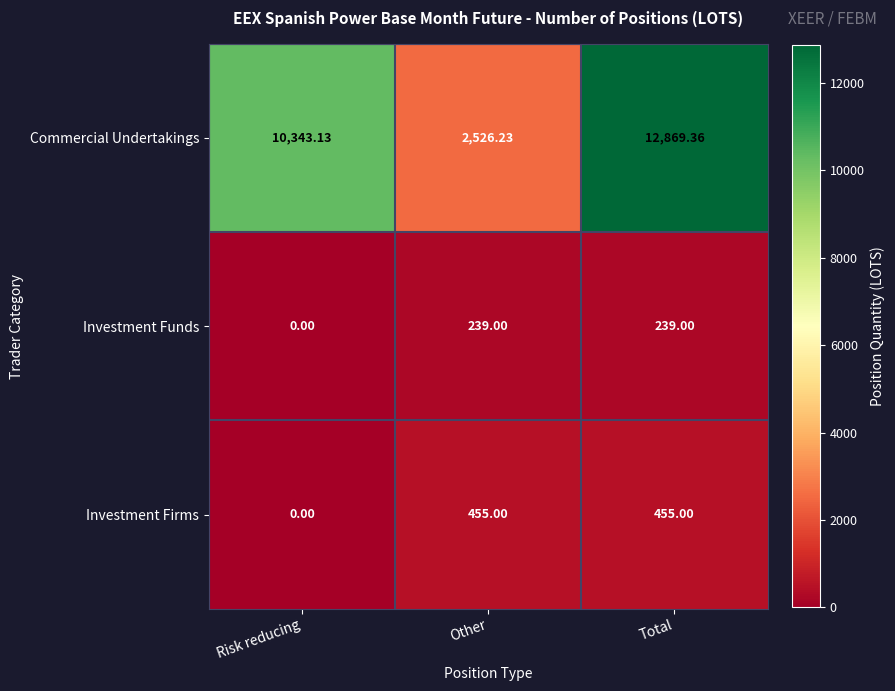

Which series changed the most between Risk reducing and Total?

Commercial Undertakings